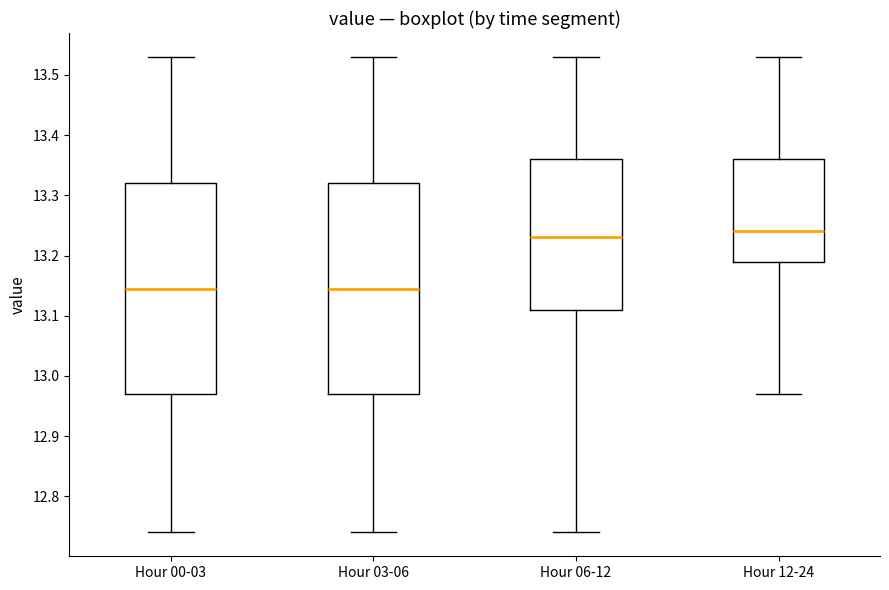

Reading left to right, transcribe this box plot: for each box, give where its median line is, the range the box spans, and where its two whiskers end, as read against the y-axis. The values are not printed on the chart, so give them approximately, as read against the axis.

Hour 00-03: median 13.15, box 12.97 to 13.32, whiskers 12.74 to 13.53
Hour 03-06: median 13.15, box 12.97 to 13.32, whiskers 12.74 to 13.53
Hour 06-12: median 13.23, box 13.11 to 13.36, whiskers 12.74 to 13.53
Hour 12-24: median 13.24, box 13.19 to 13.36, whiskers 12.97 to 13.53